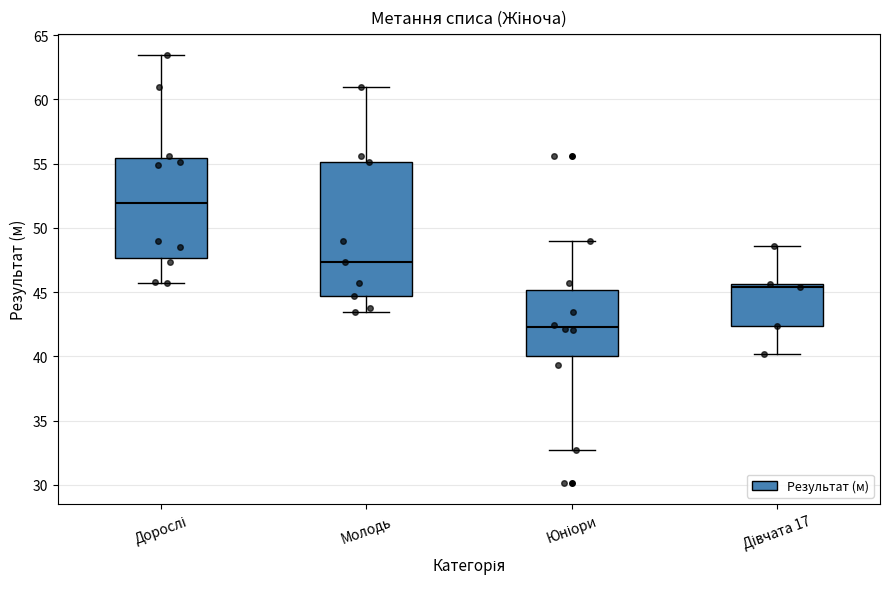

Reading left to right, read every box against the y-axis: the position of its median line, the range the box covers, and the ends of its whiskers. The values are not printed on the chart, so give them approximately, as read against the axis.

Дорослі: median 52.0, box 47.5 to 55.5, whiskers 46.0 to 63.5
Молодь: median 47.5, box 44.5 to 55.0, whiskers 43.5 to 61.0
Юніори: median 42.5, box 40.0 to 45.0, whiskers 33.0 to 49.0
Дівчата 17: median 45.5 (just below the box's upper edge), box 42.5 to 45.5, whiskers 40.0 to 48.5